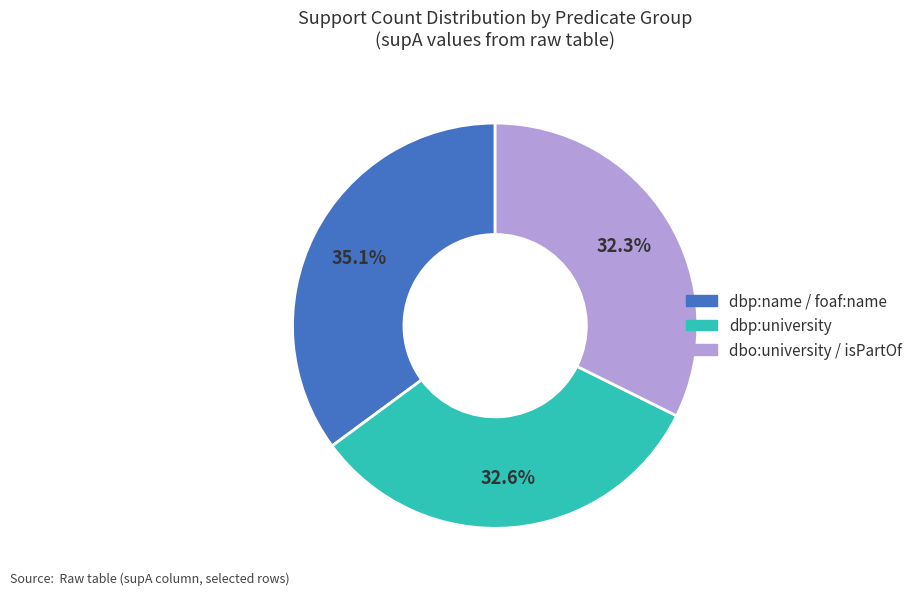

Does any single category account for the majority?

No